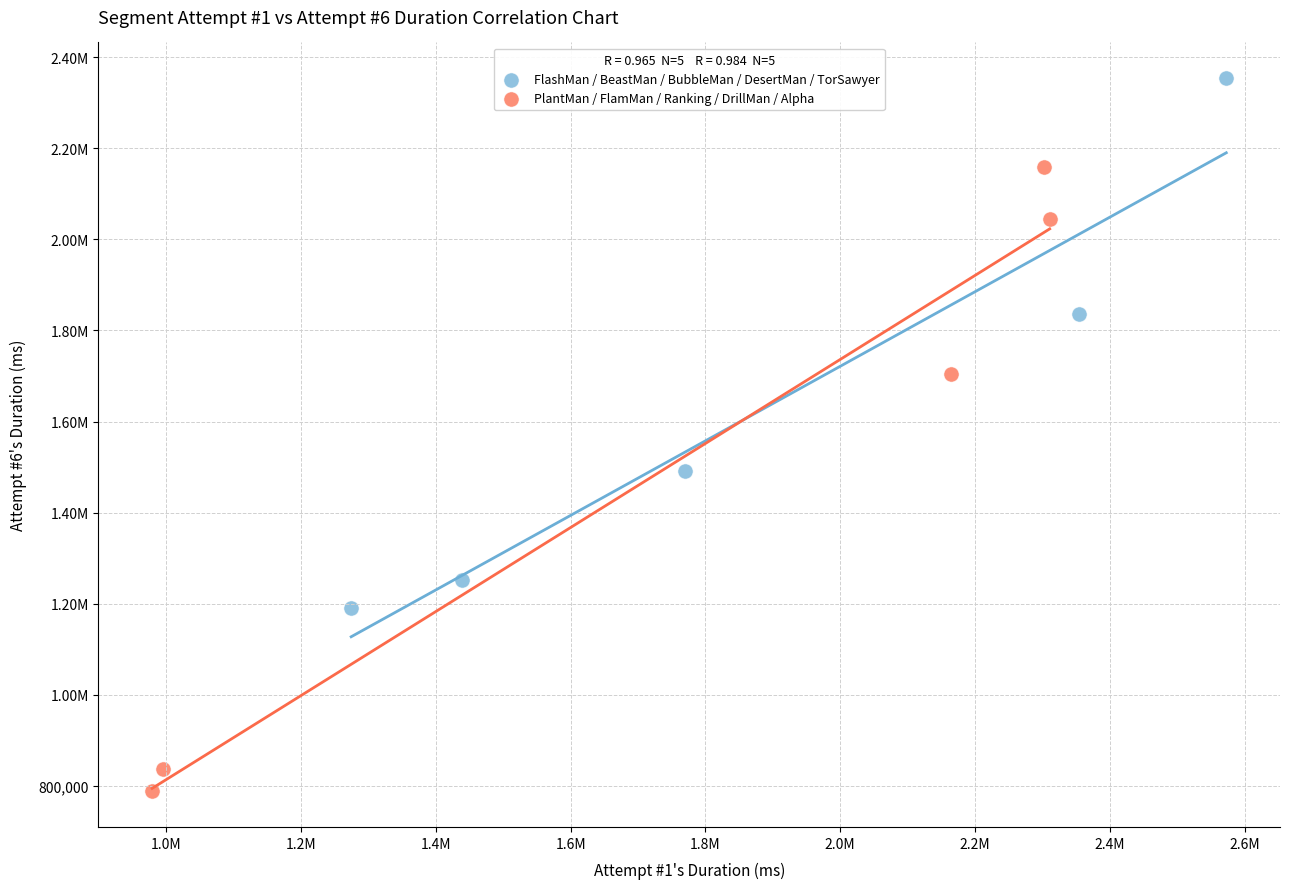

What are all the series names shown in the legend?

FlashMan / BeastMan / BubbleMan / DesertMan / TorSawyer, PlantMan / FlamMan / Ranking / DrillMan / Alpha